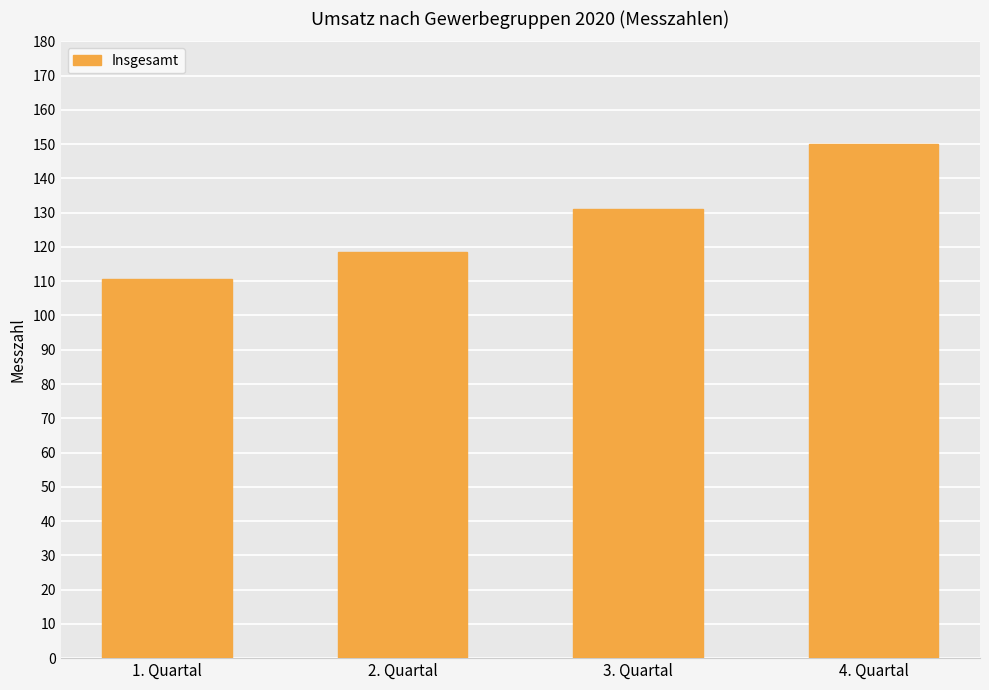

Reading left to right, extract all data points from this chart.

110.6	118.5	131.0	150.0